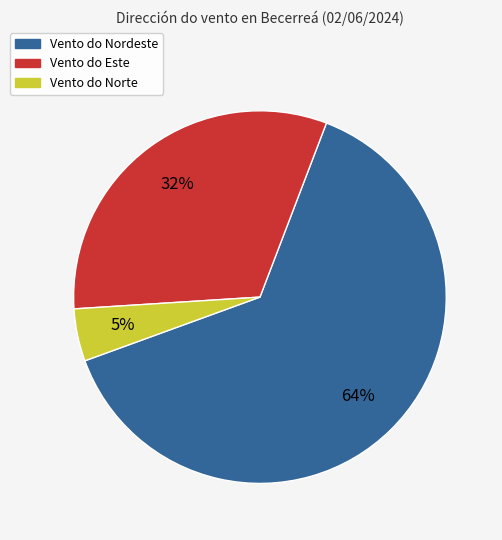

Is there a majority slice in this chart?

Yes